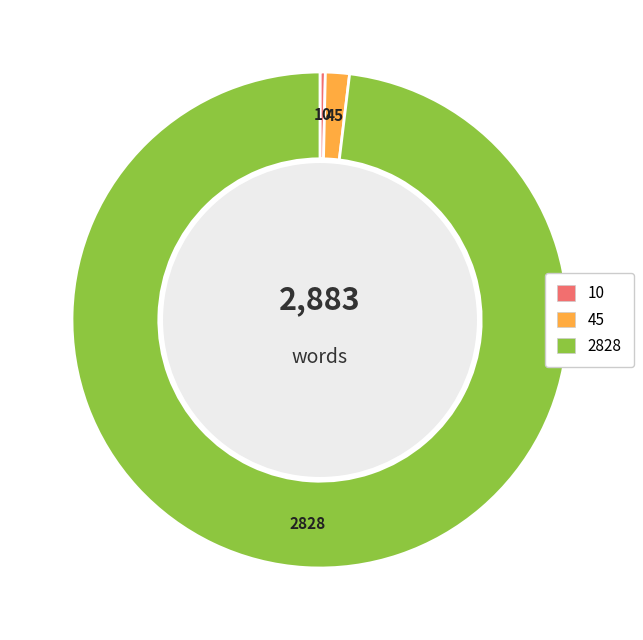

How many segments does this pie chart have?

3